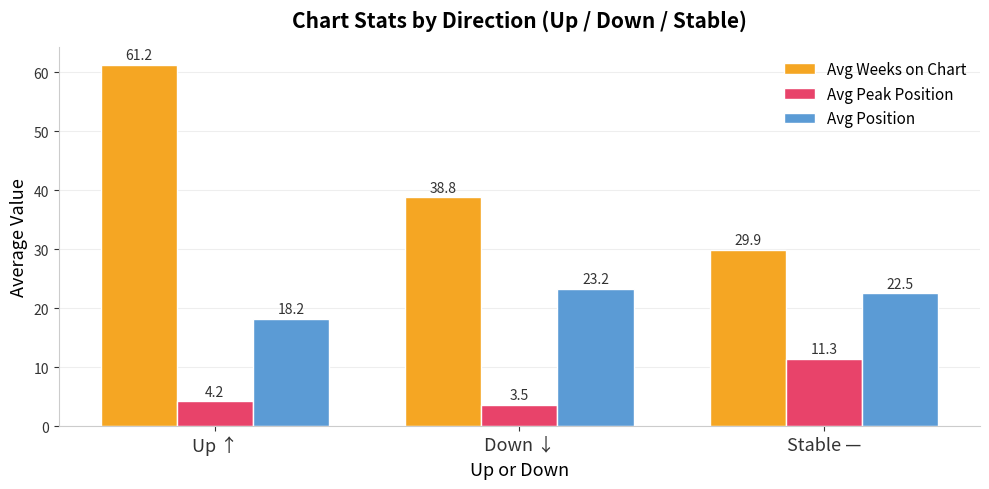

Which category has the highest value in the Avg Position series?

Down ↓